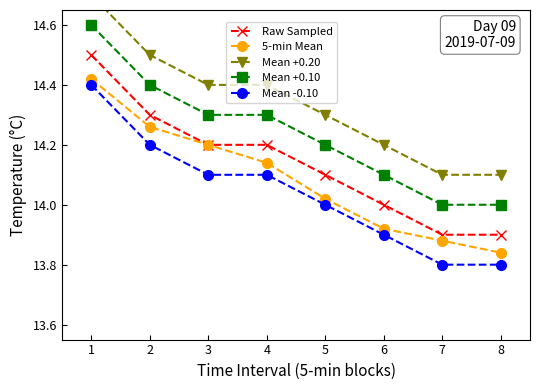

At which category is the sum across all series the highest?

1